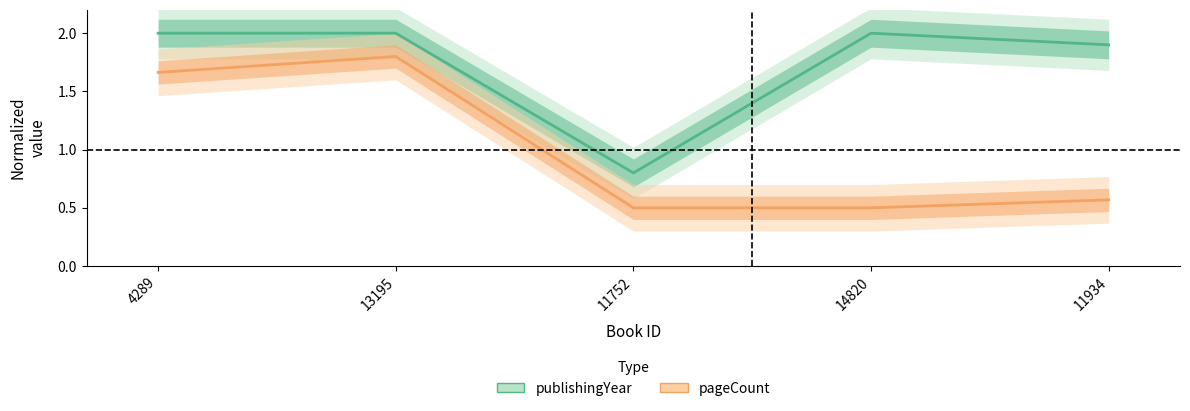

Which series has the largest total across all categories?

publishingYear